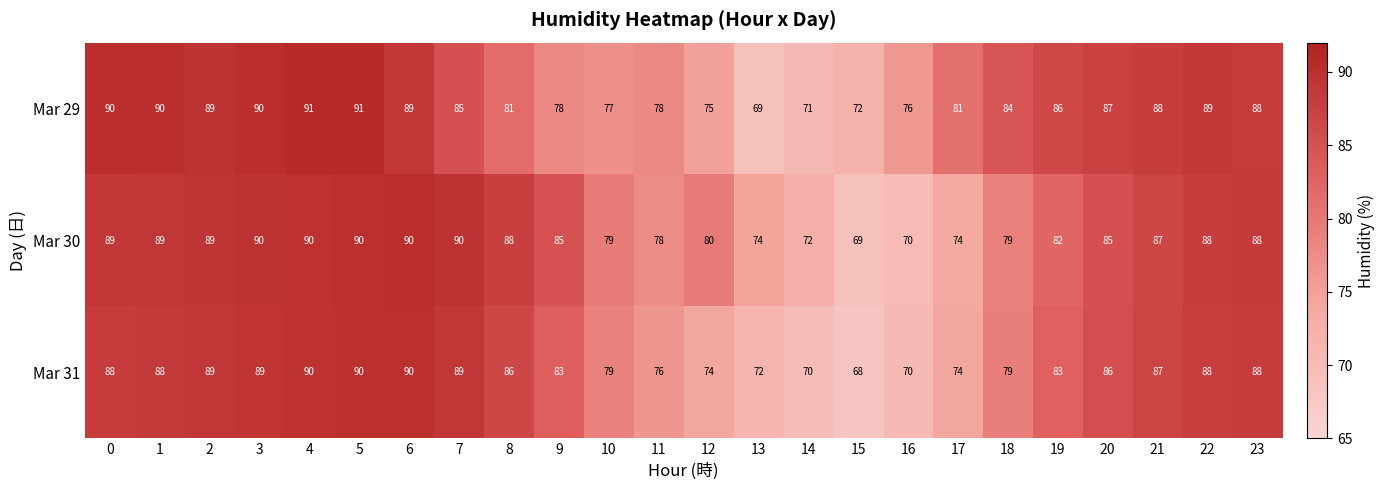

What is the difference between the maximum and minimum values in the Mar 31 series?

22